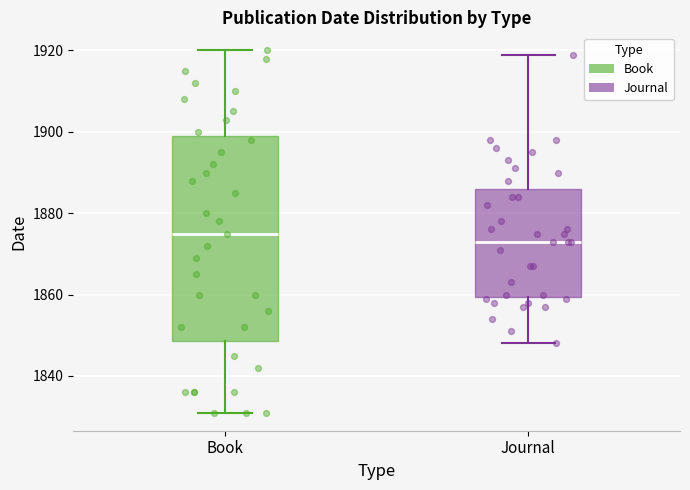

Reading left to right, transcribe this box plot: for each box, give where its median line is, the range the box spans, and where its two whiskers end, as read against the y-axis. The values are not printed on the chart, so give them approximately, as read against the axis.

Book: median 1876, box 1848 to 1900, whiskers 1832 to 1920
Journal: median 1874, box 1860 to 1886, whiskers 1848 to 1920